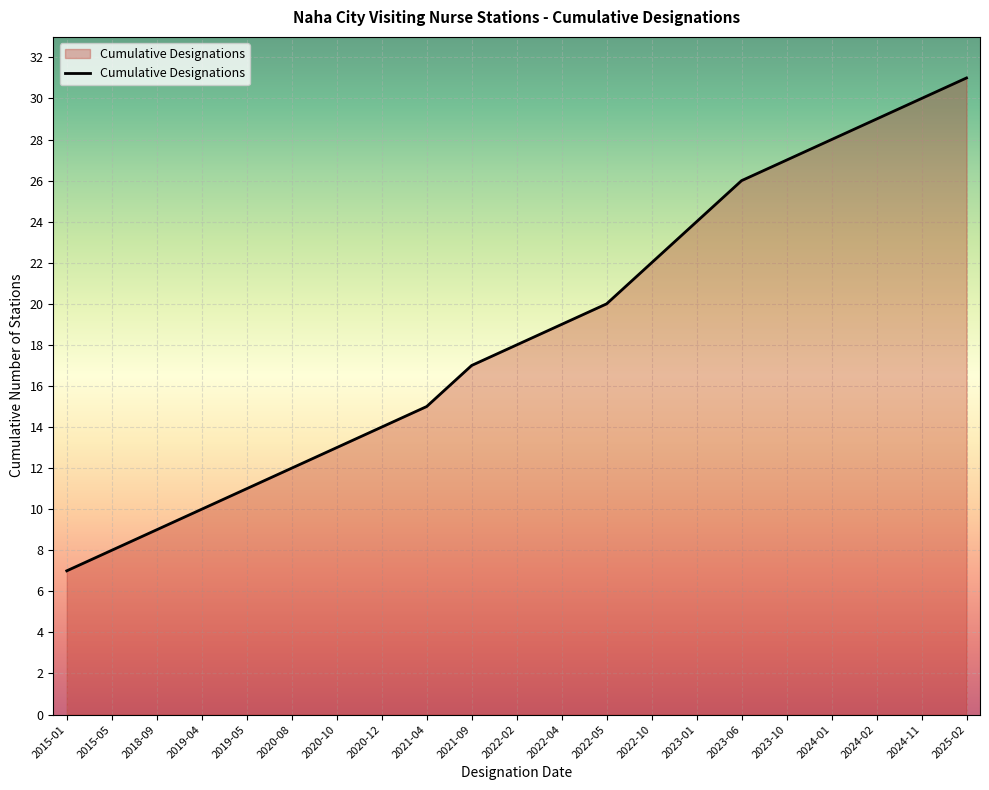

True or false: the data has more than 2 interior local peaks.

False